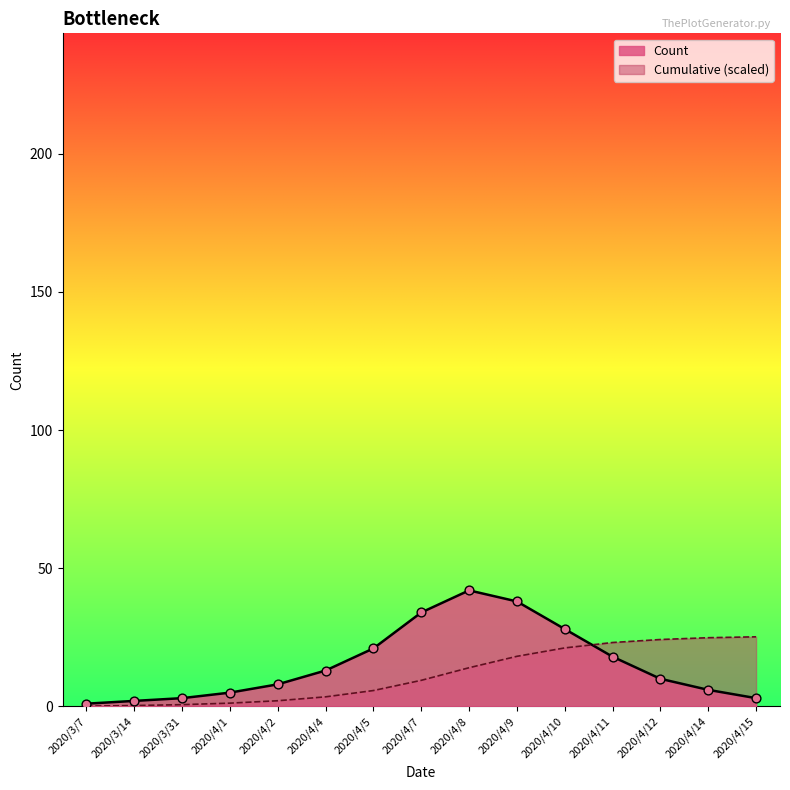

Which series has the widest spread of Y values?

Count